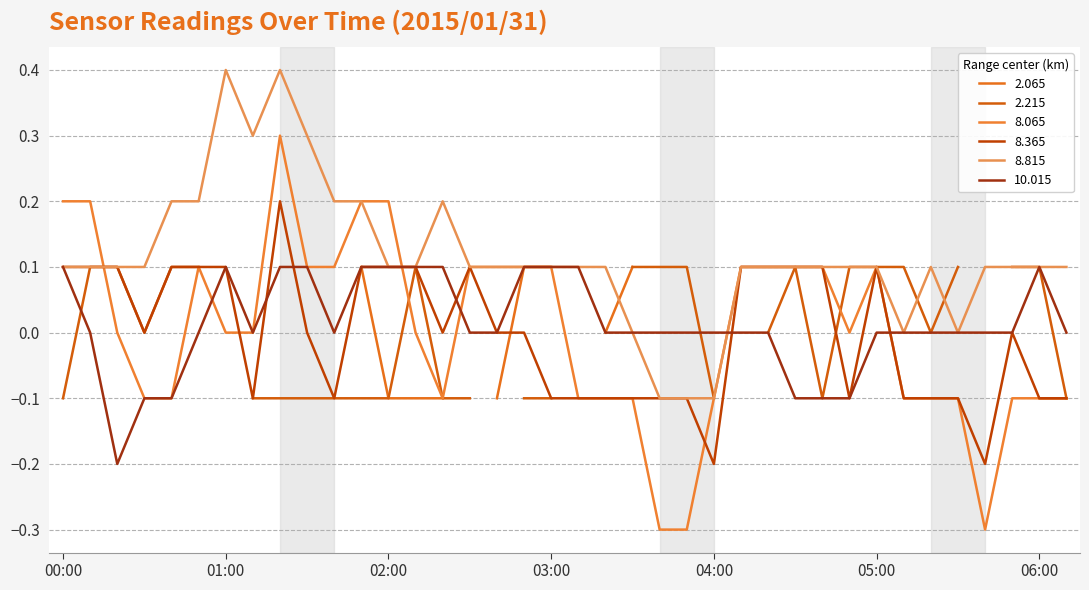

At which category does 8.365 reach its first local peak?

2015/01/31 01:20